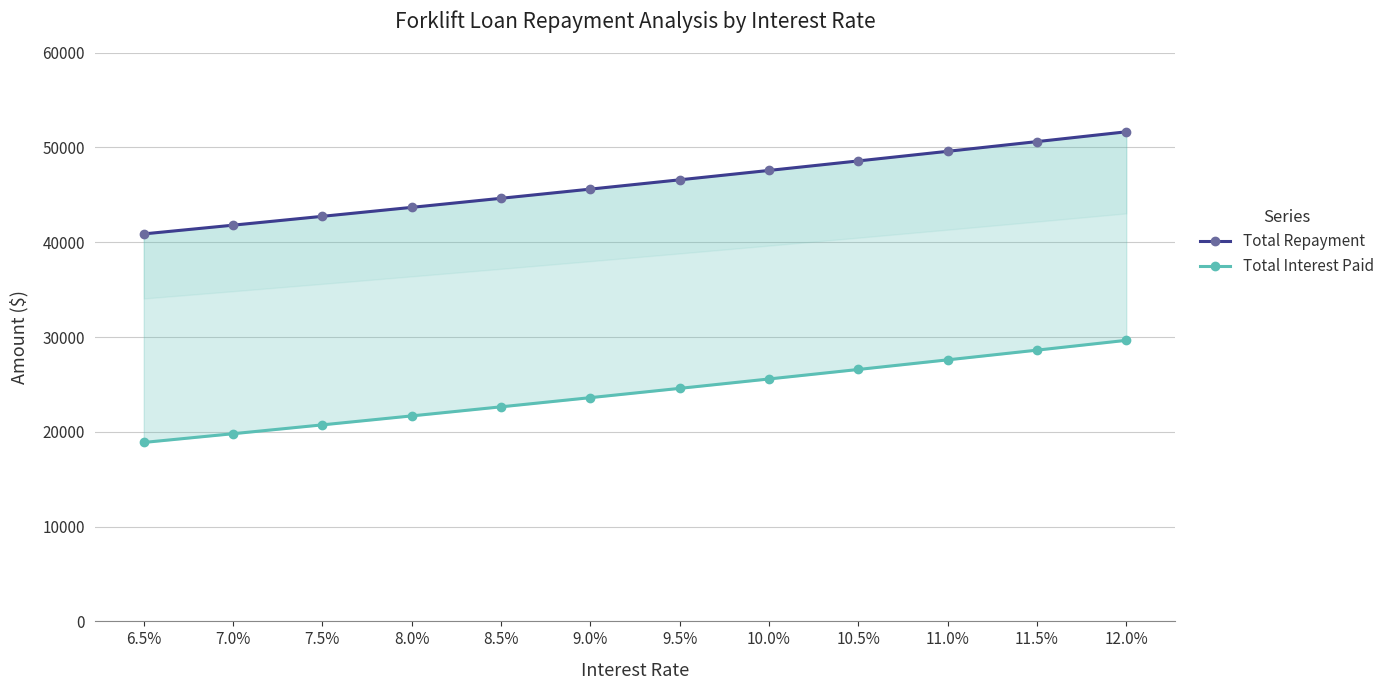

How many data points in Total Interest Paid are less than 24583?

6